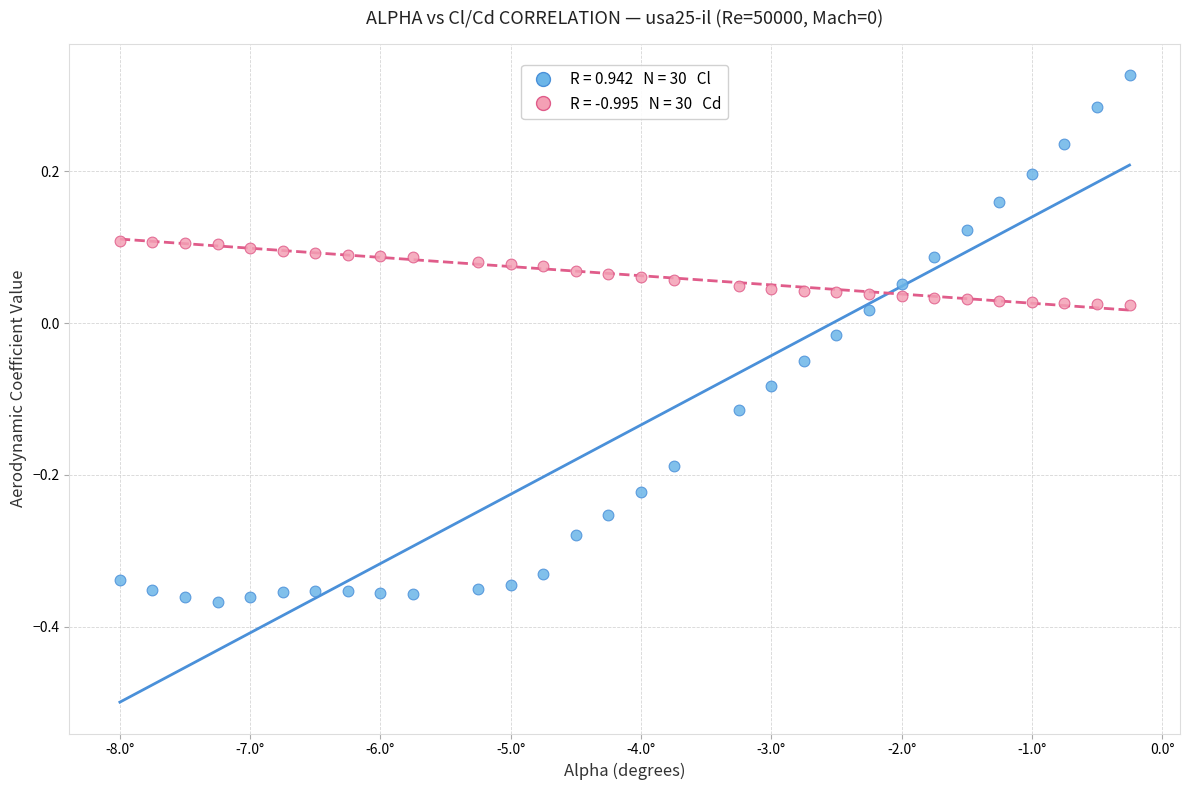

Across all data points, what is the range of X values (max minus min)?

7.8